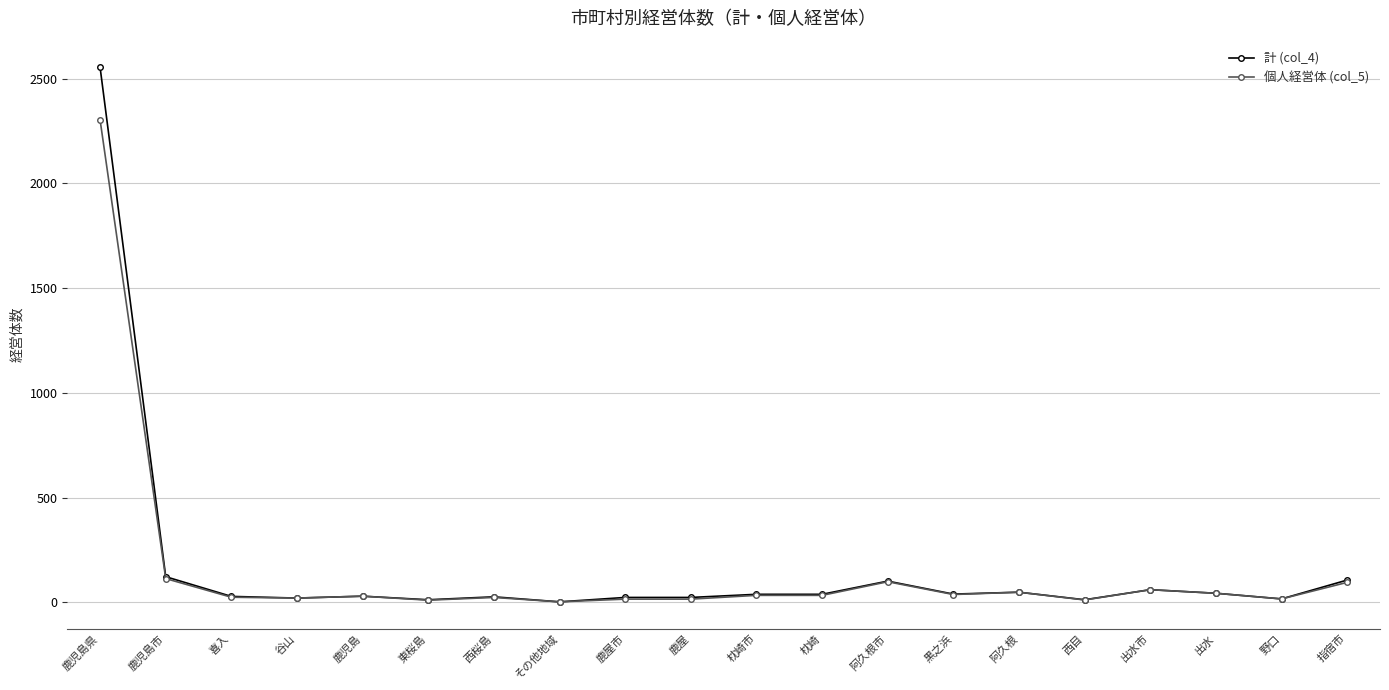

True or false: 計 (col_4) has more than 2 interior local peaks.

True